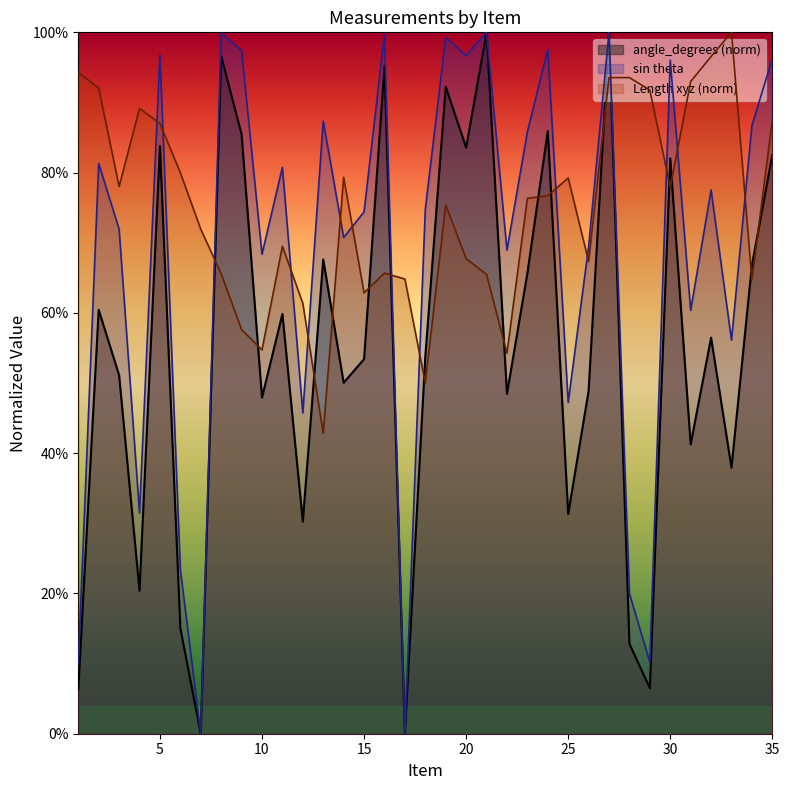

What is the value of the Length xyz point at the 26th from the left?

0.7